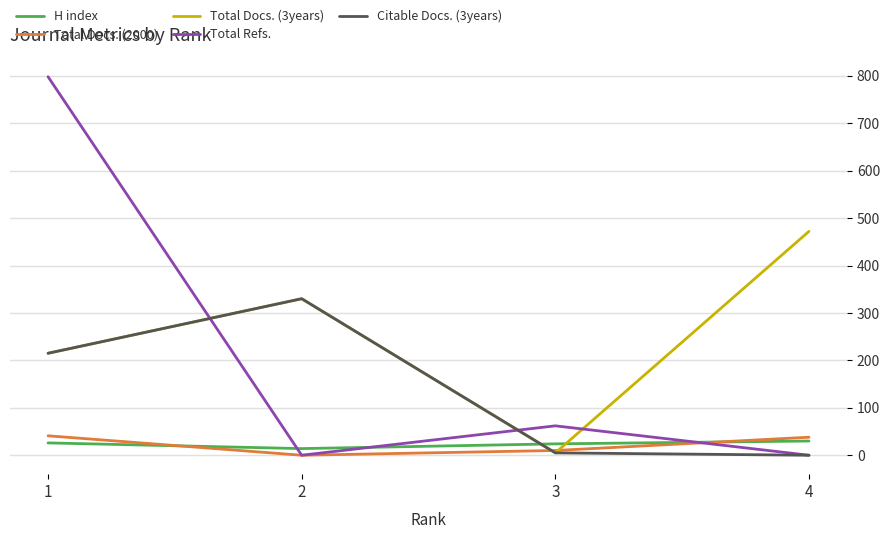

At which category does Citable Docs. (3years) reach its first local peak?

2